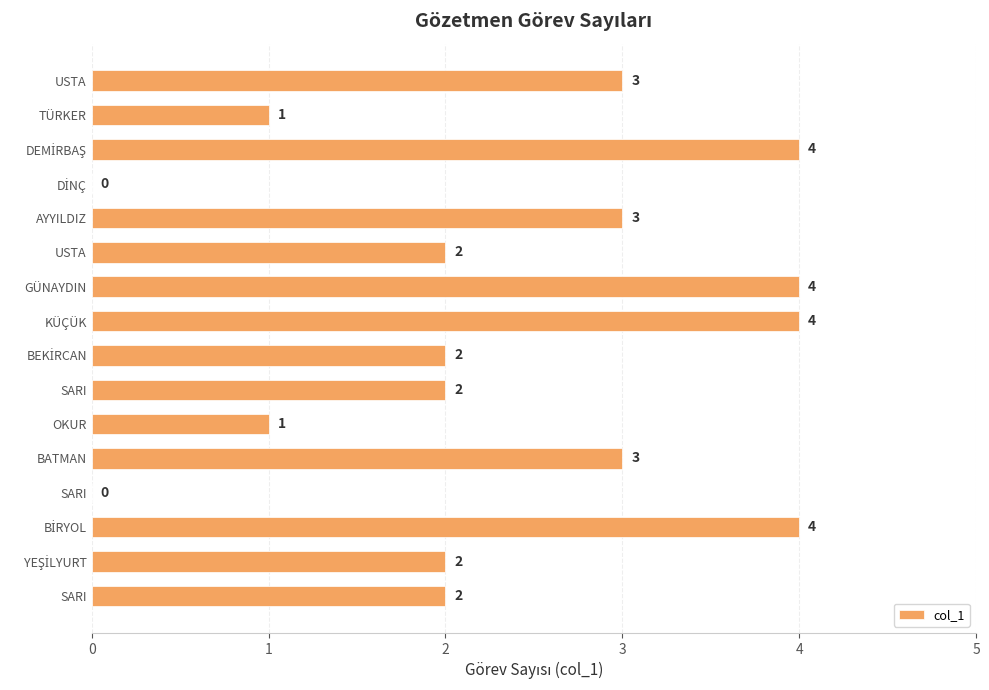

Count the number of categories in the chart.

16